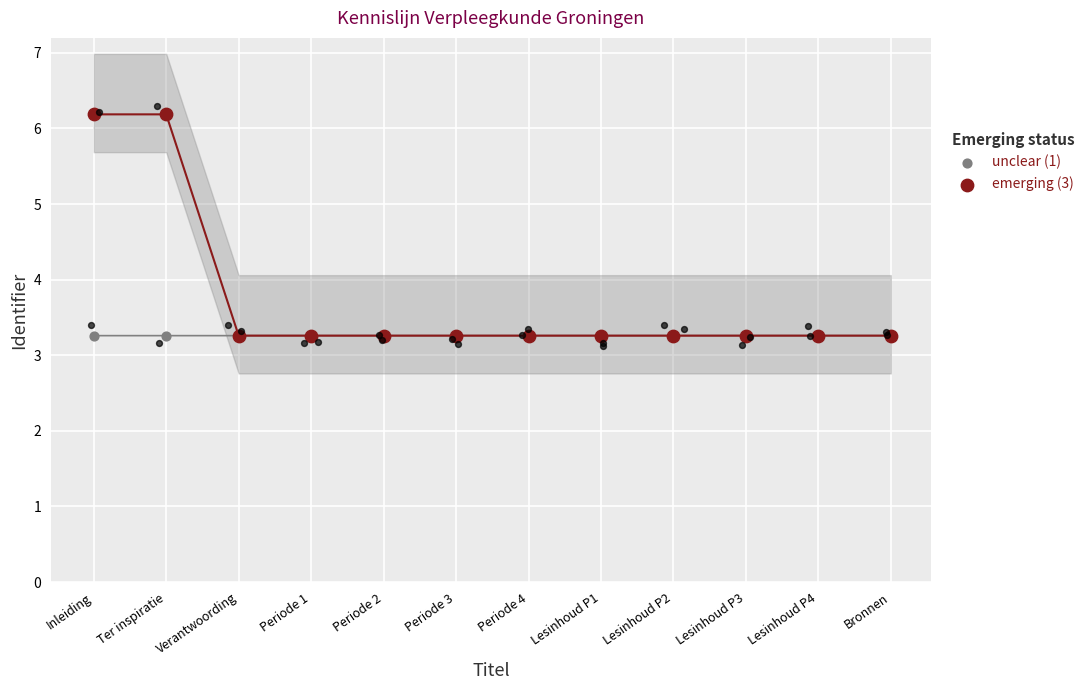

Which series has the largest Y range (max minus min)?

emerging (3)